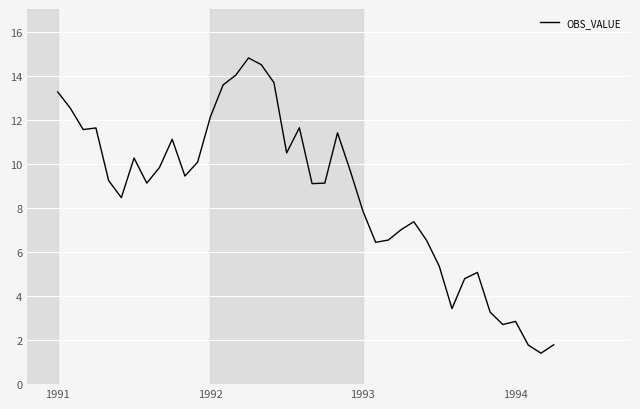

What is the difference between the maximum and minimum values?

13.4